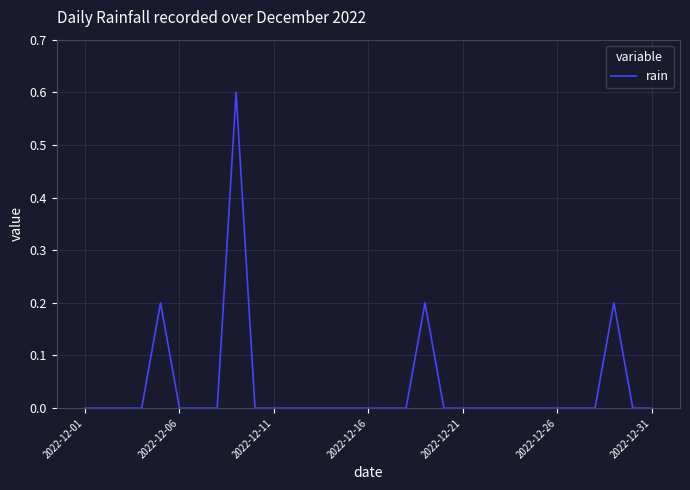

What is the maximum value shown in the chart?

0.6